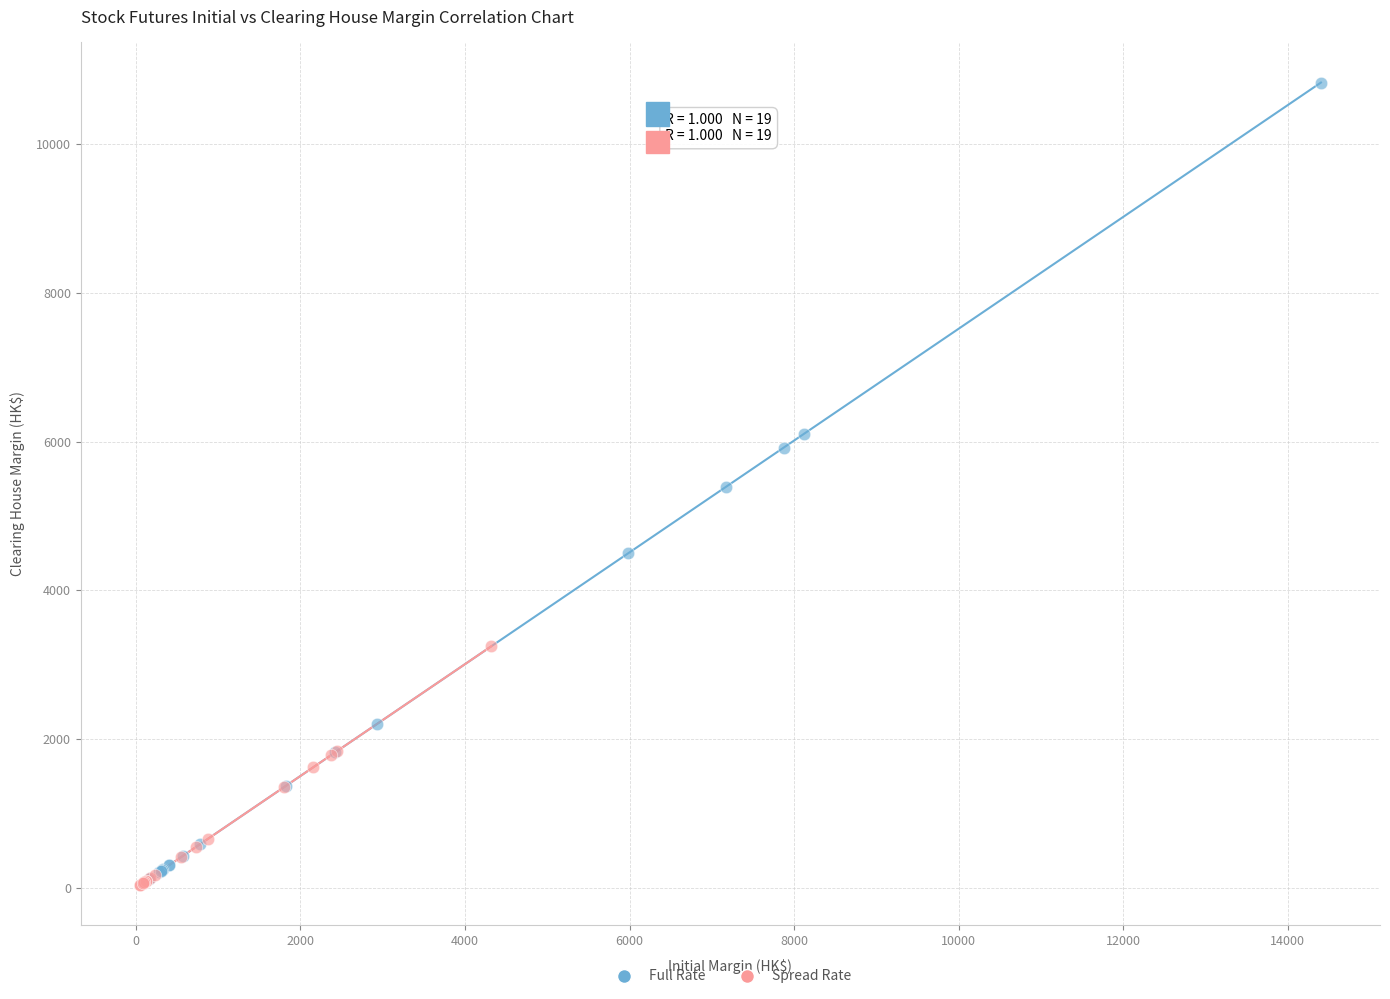

Which series has the widest spread of Y values?

Full Rate